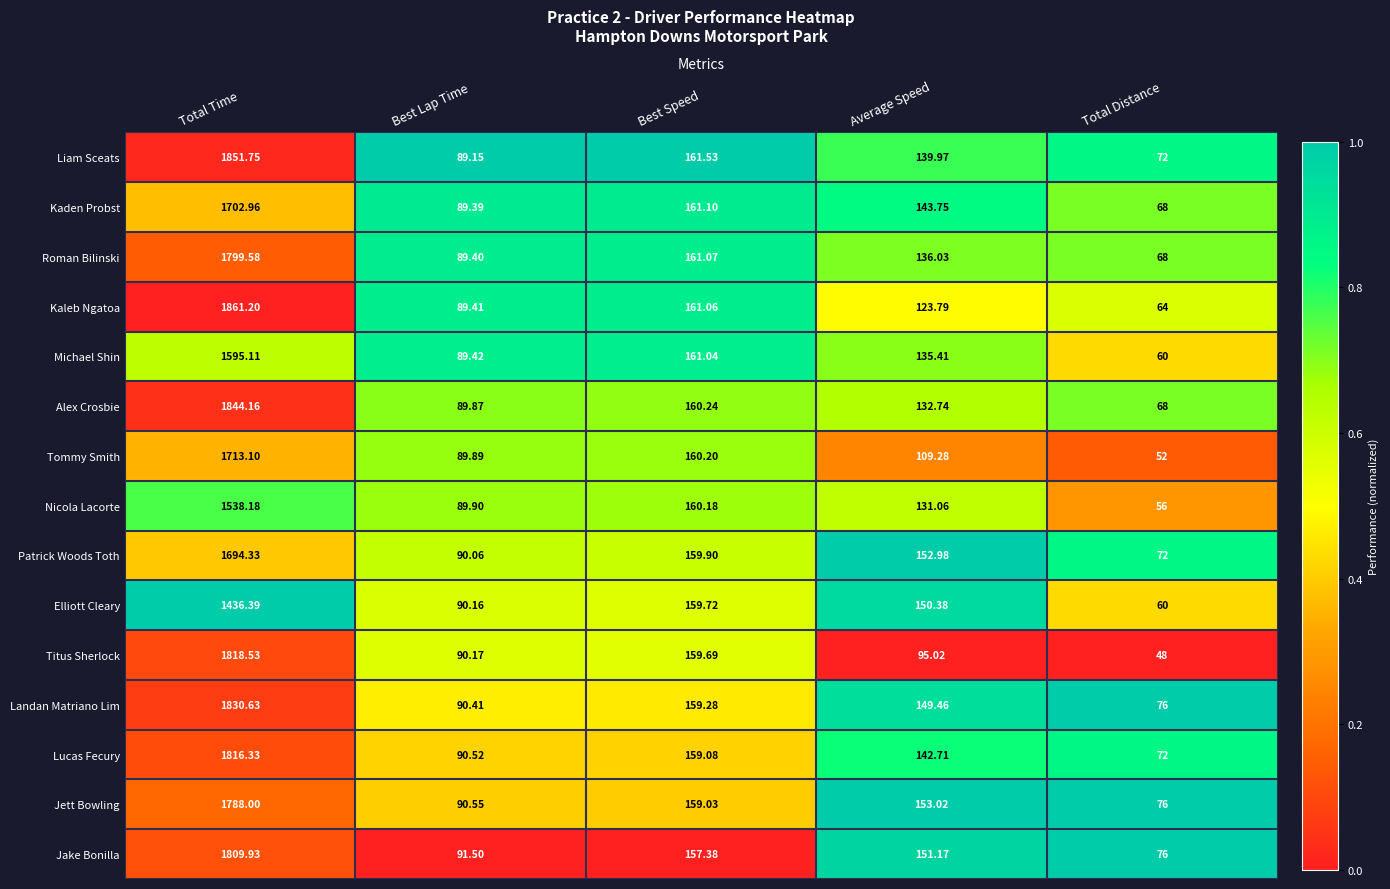

Which series has the largest range (max minus min)?

Kaleb Ngatoa